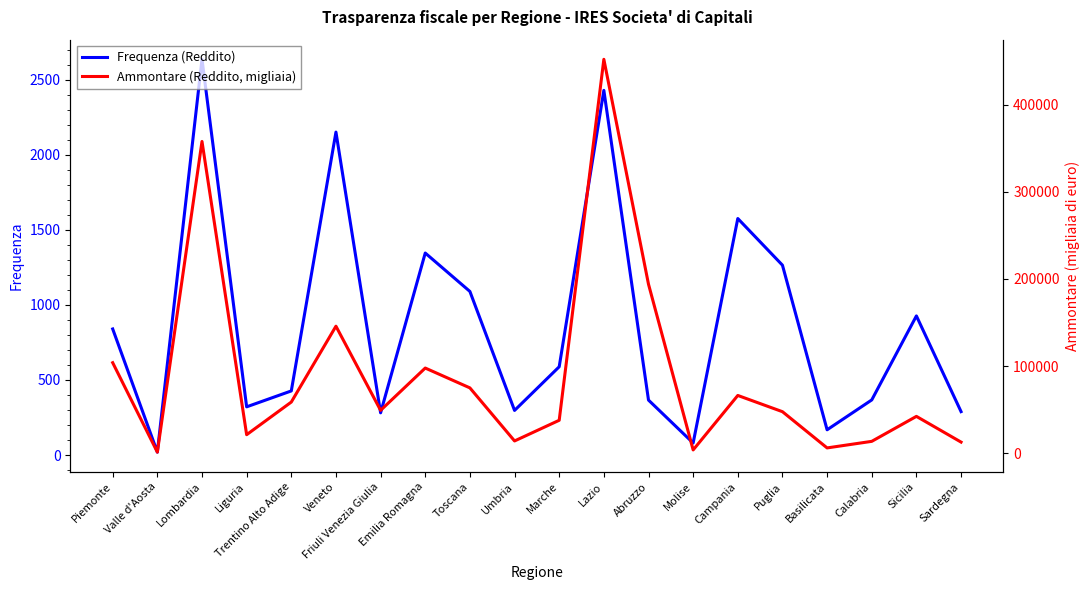

What is the minimum value for Frequenza (Reddito)?

19